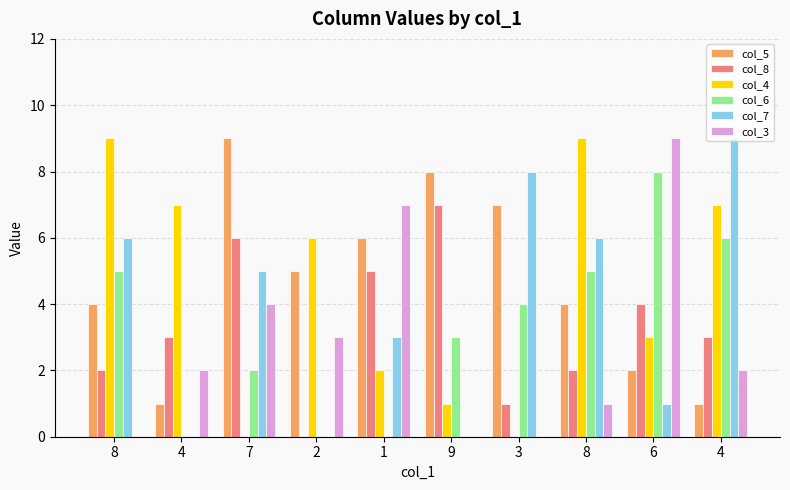

At which category does the chart reach its minimum across all series?

2